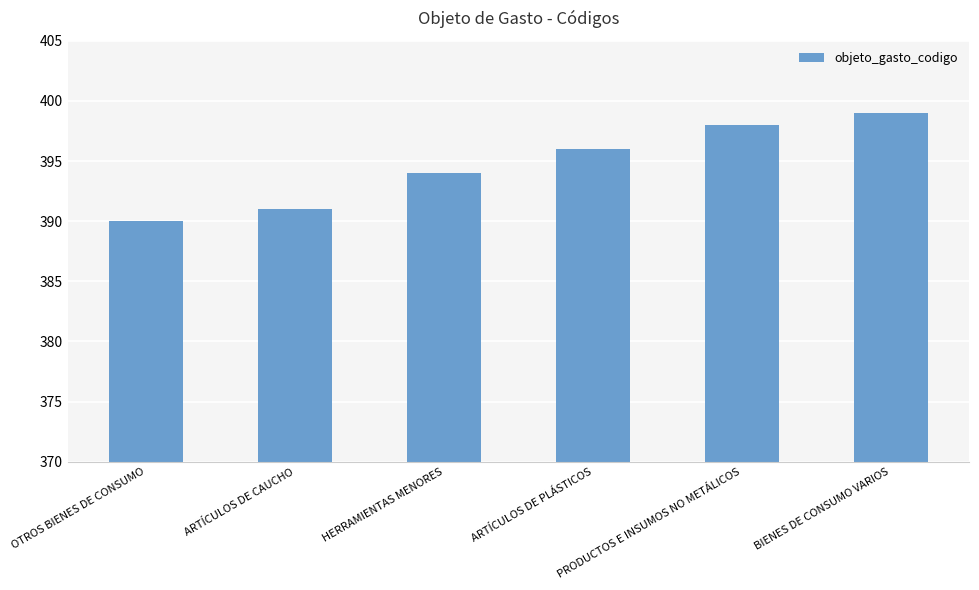

Reading left to right, extract all data points from this chart.

OTROS BIENES DE CONSUMO=390	ARTÍCULOS DE CAUCHO=391	HERRAMIENTAS MENORES=394	ARTÍCULOS DE PLÁSTICOS=396	PRODUCTOS E INSUMOS NO METÁLICOS=398	BIENES DE CONSUMO VARIOS=399